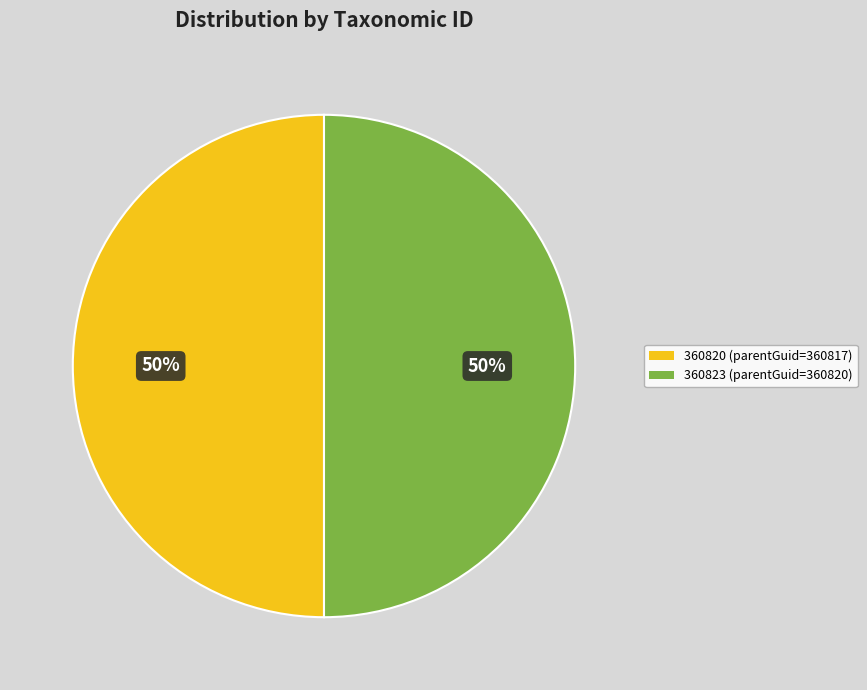

To the nearest percent, what percentage of the pie is 360820 (parentGuid=360817)?

50%